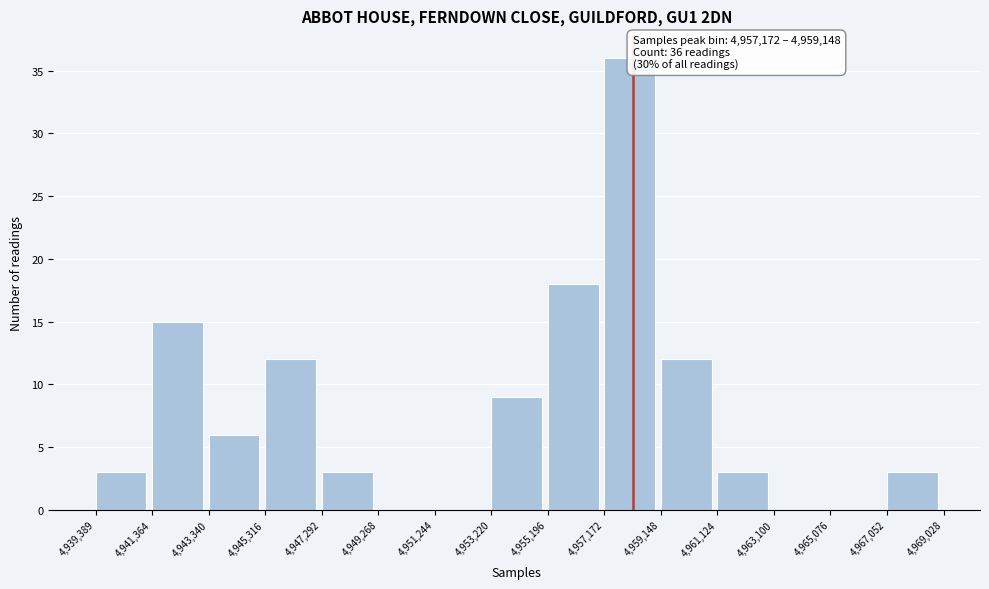

Over which range of the x-axis is the bar tallest?

4,957,172 to 4,959,148